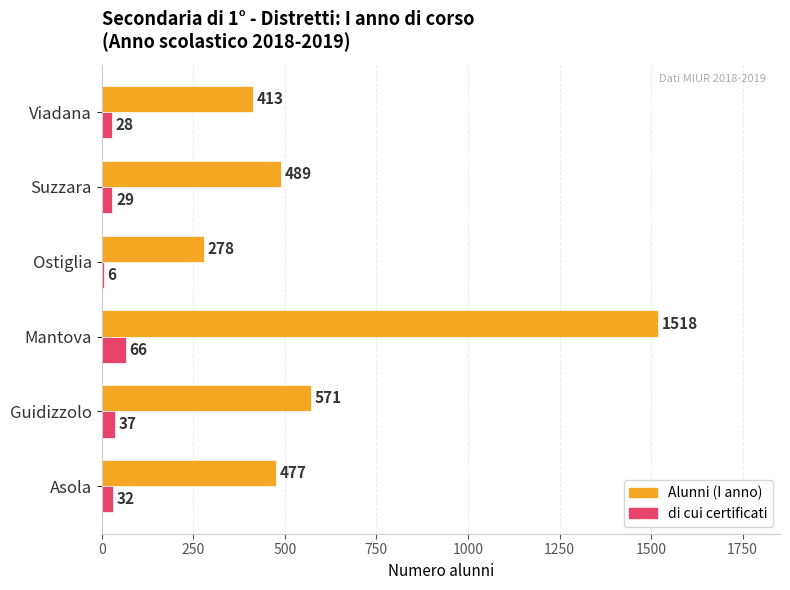

The di cui certificati series shows 32 at Asola. True or false?

True